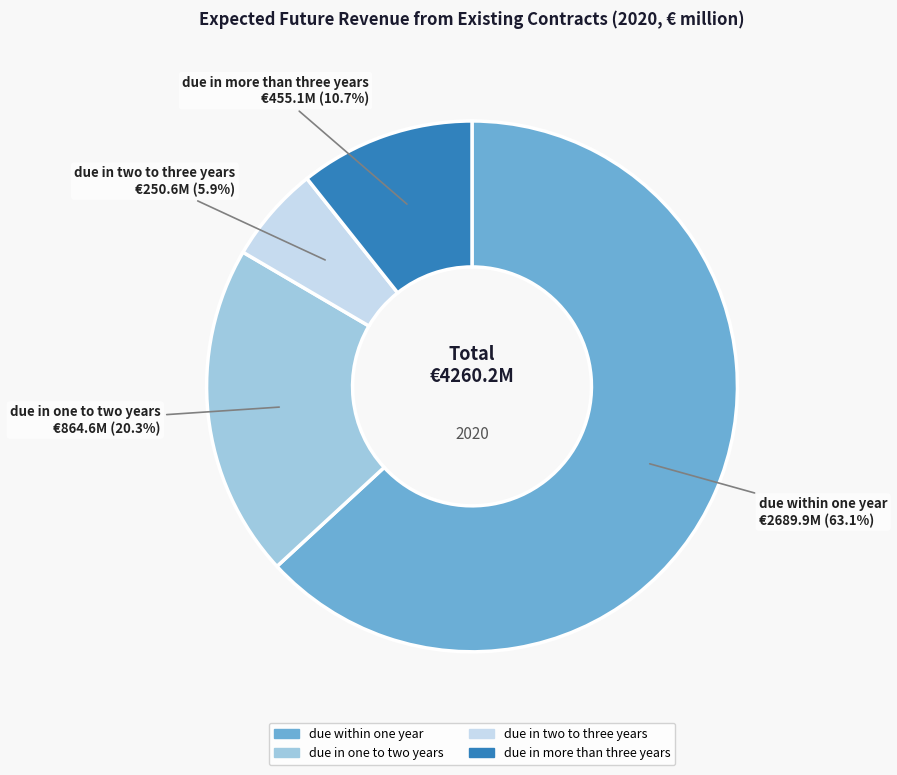

Which slice represents more than half of the pie?

due within one year